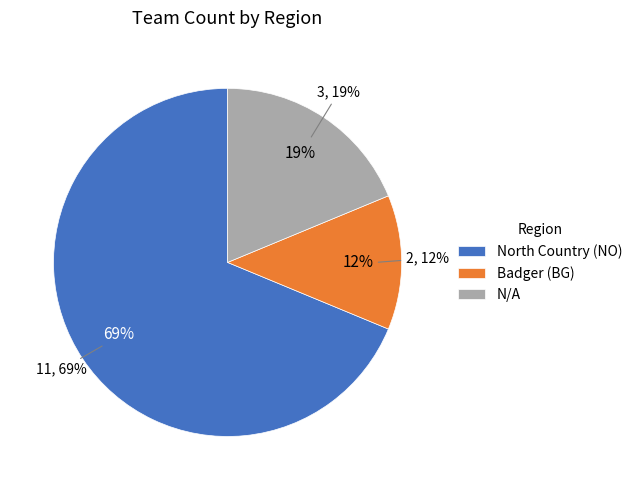

Between North Country (NO) and Badger (BG), which is larger?

North Country (NO)